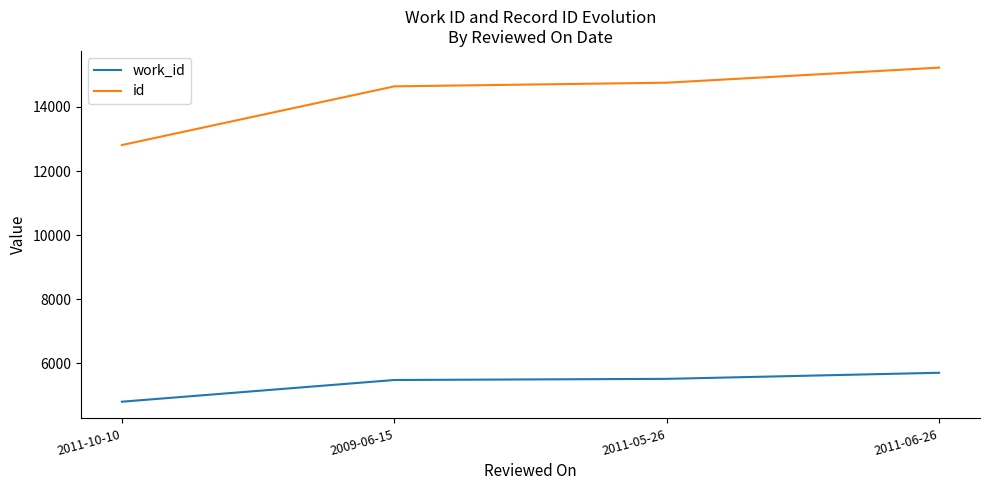

List the labels in order of id value, smallest first.

2011-10-10, 2009-06-15, 2011-05-26, 2011-06-26